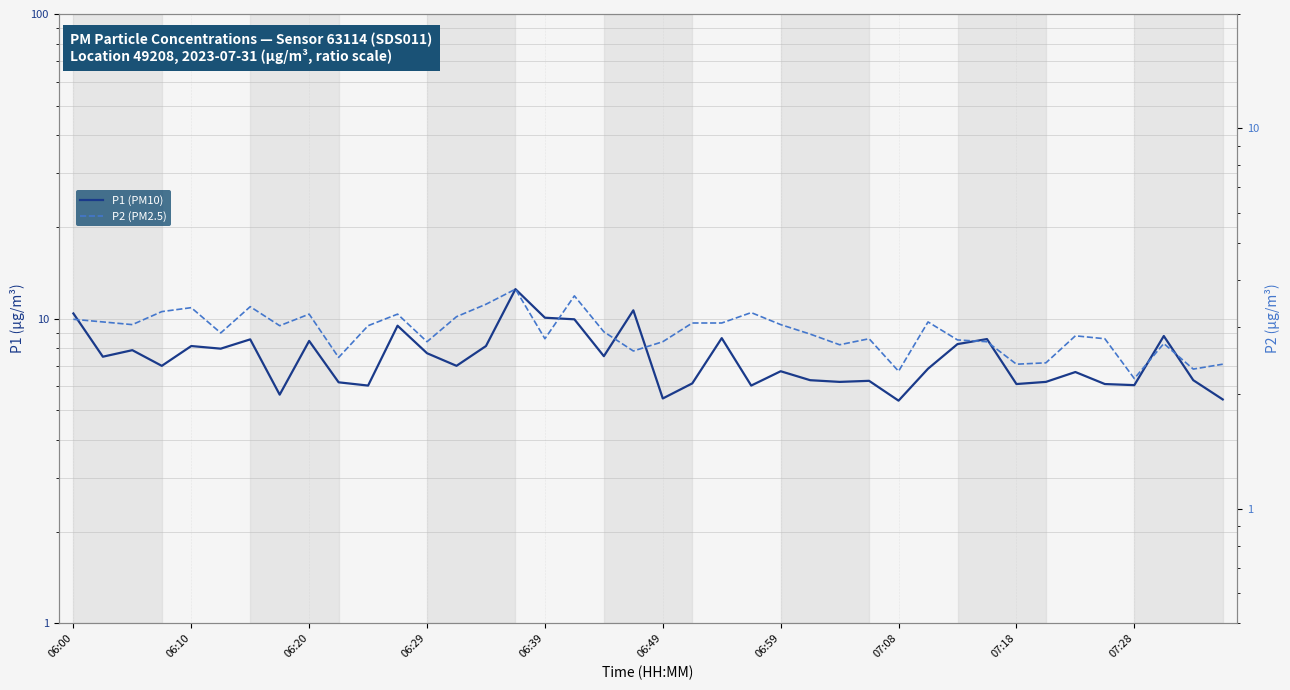

What is the minimum value for P1 (PM10)?

5.4